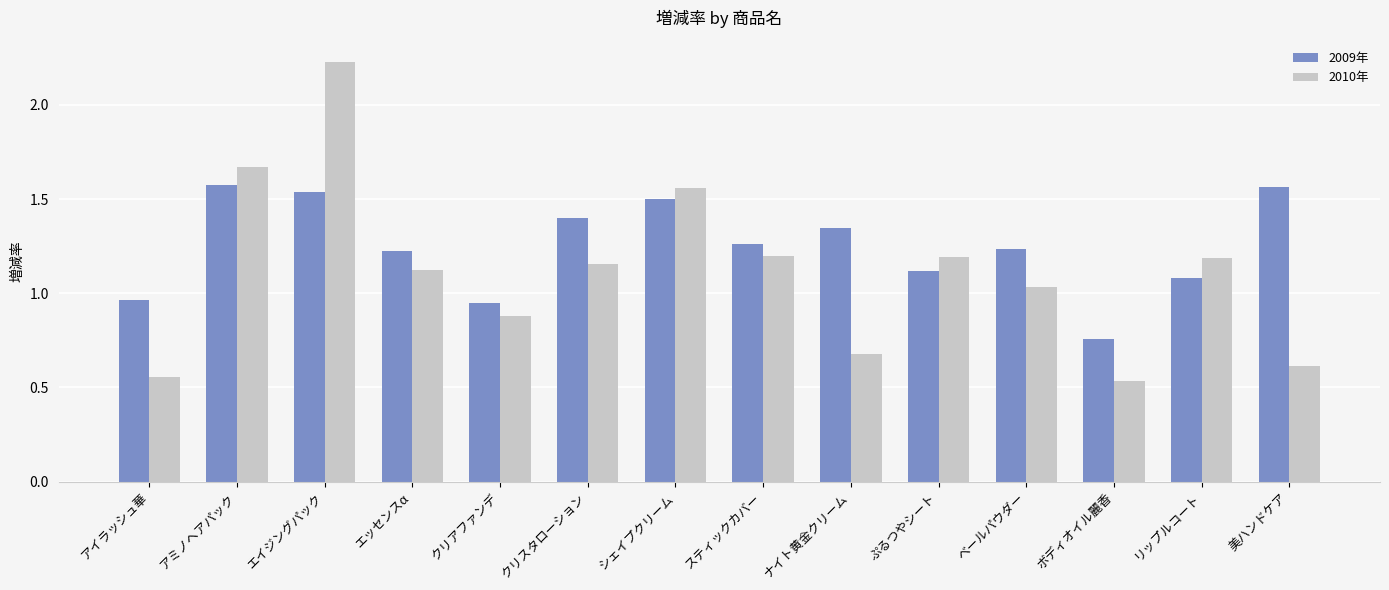

Where does the 2010年 series first go above 1?

アミノヘアパック